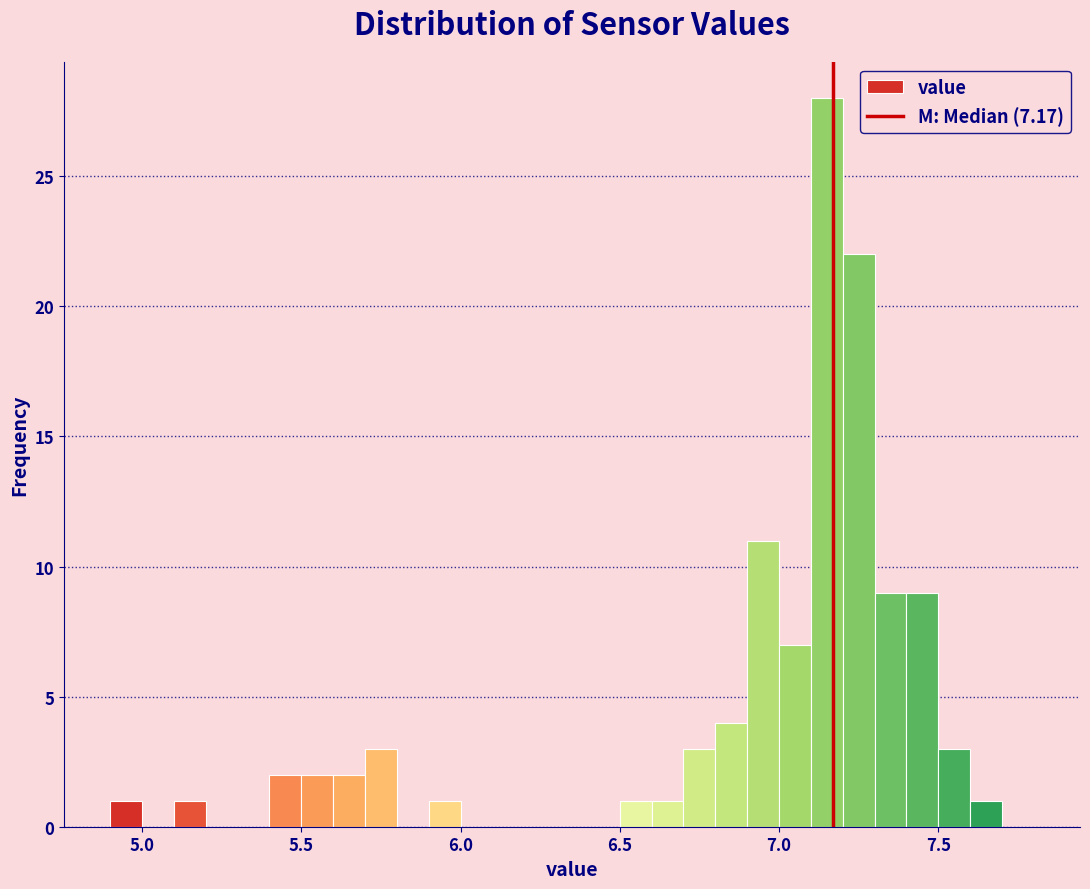

Around what value on the x-axis is the tallest bar? Give the approximate position of its centre, as read against the axis.

7.15